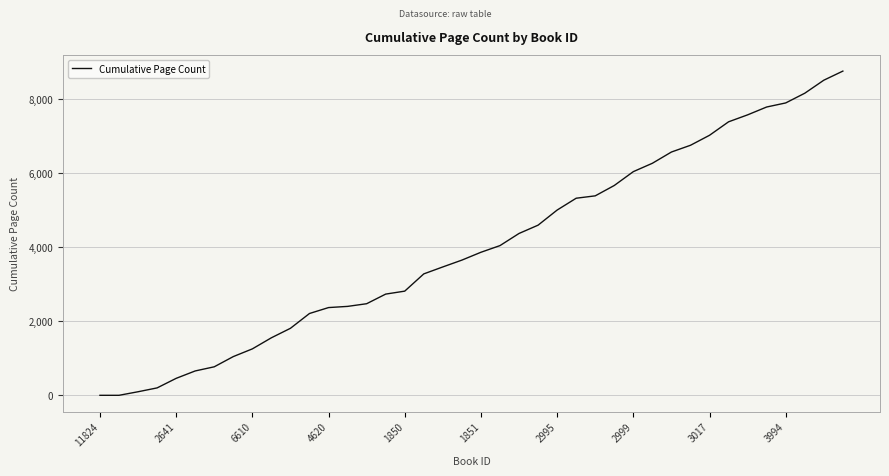

Count the number of categories in the chart.

40